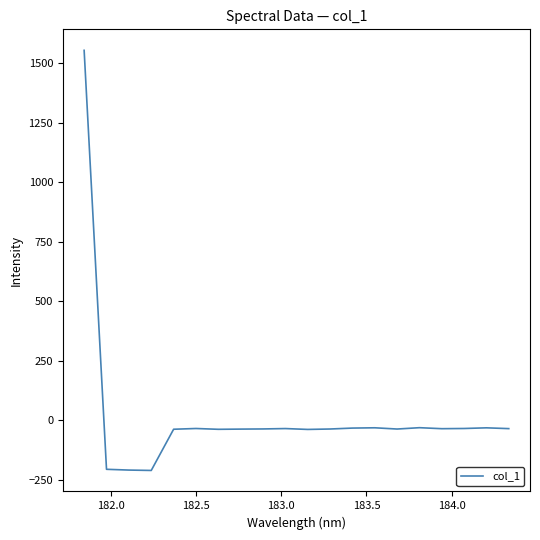

What is the minimum value shown in the chart?

-210.5